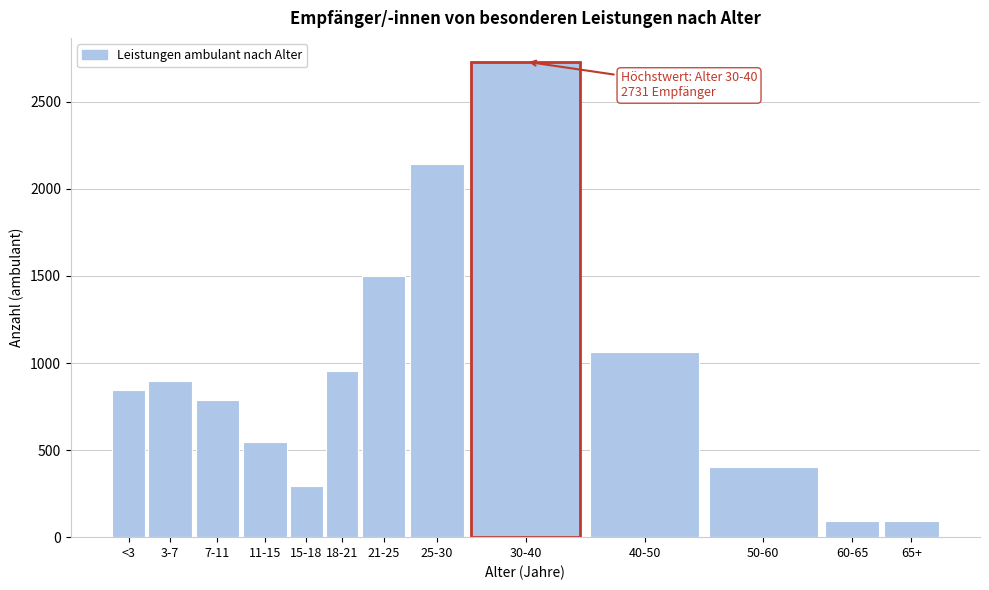

Reading left to right, transcribe all the data shown in this chart.

<3=845	3-7=898	7-11=788	11-15=545	15-18=293	18-21=957	21-25=1499	25-30=2144	30-40=2731	40-50=1063	50-60=405	60-65=93	65+=93